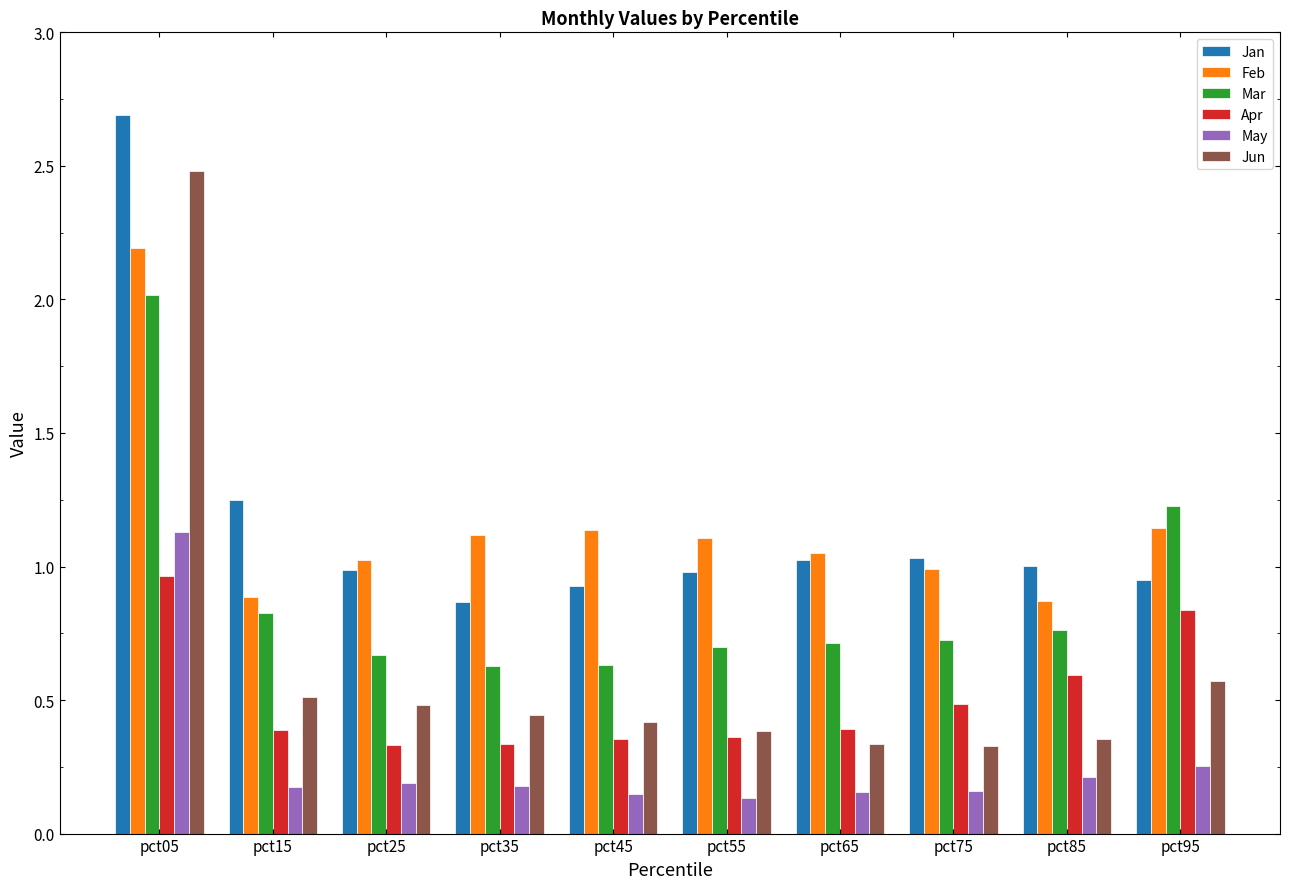

At which label is Mar closest to 1?

pct15